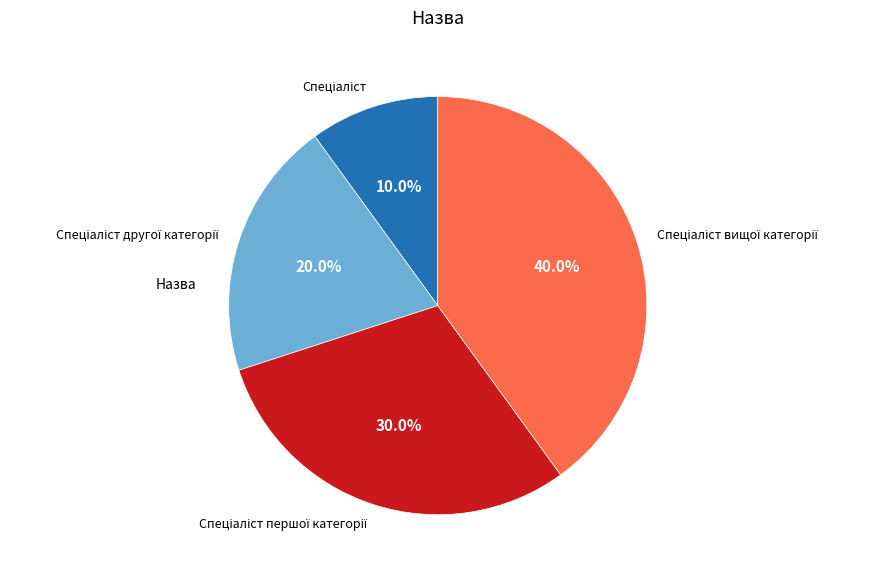

Does any single category account for the majority?

No